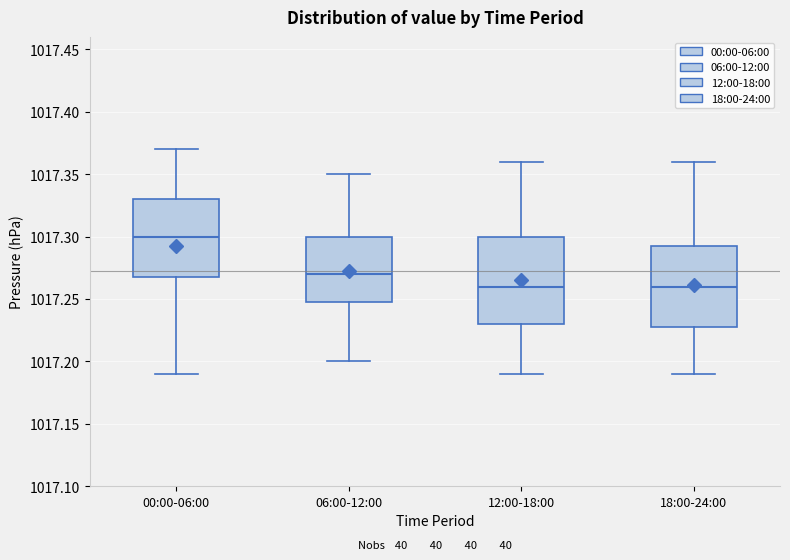

Reading left to right, read every box against the y-axis: the position of its median line, the range the box covers, and the ends of its whiskers. The values are not printed on the chart, so give them approximately, as read against the axis.

00:00-06:00: median 1017.300, box 1017.270 to 1017.330, whiskers 1017.190 to 1017.370
06:00-12:00: median 1017.270, box 1017.250 to 1017.300, whiskers 1017.200 to 1017.350
12:00-18:00: median 1017.260, box 1017.230 to 1017.300, whiskers 1017.190 to 1017.360
18:00-24:00: median 1017.260, box 1017.230 to 1017.295, whiskers 1017.190 to 1017.360